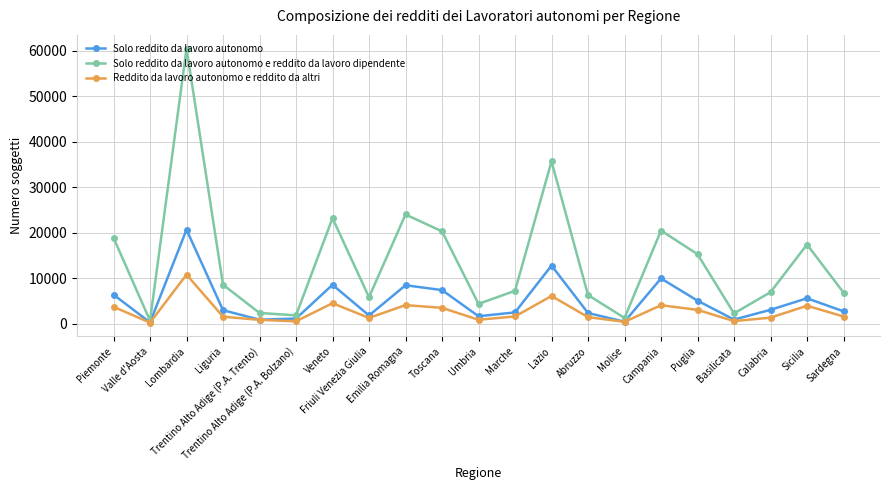

Which series has the largest total across all categories?

Solo reddito da lavoro autonomo e reddito da lavoro dipendente